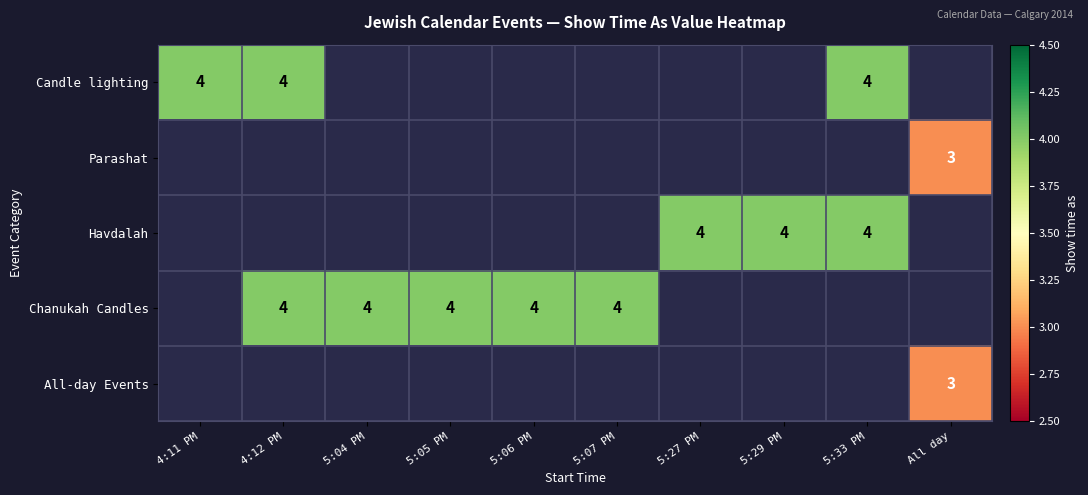

Is the value of Havdalah at 5:27 PM greater than the value of Chanukah Candles at All day?

No